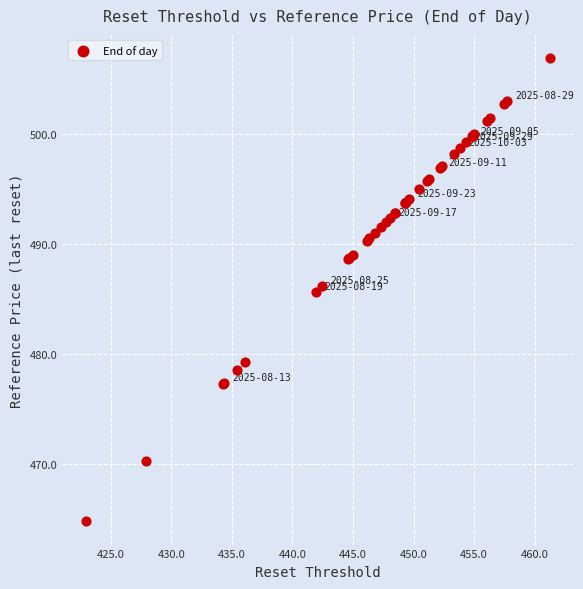

What Y value in the scatter plot is closest to 485?

485.6